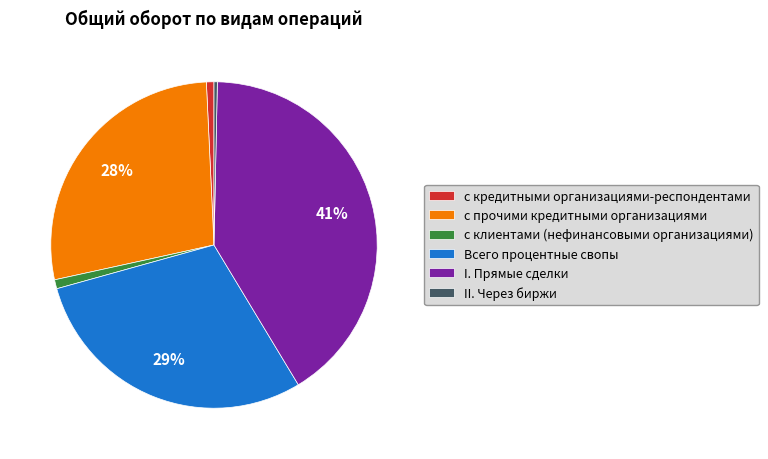

Count the number of slices in the pie.

6